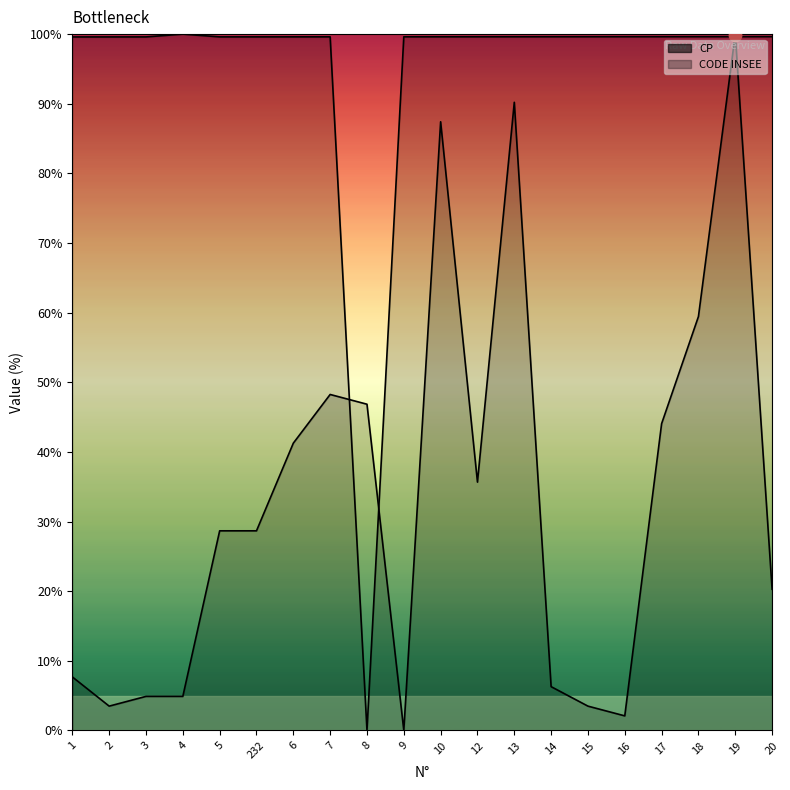

At how many categories does at least one series exceed 47?

19